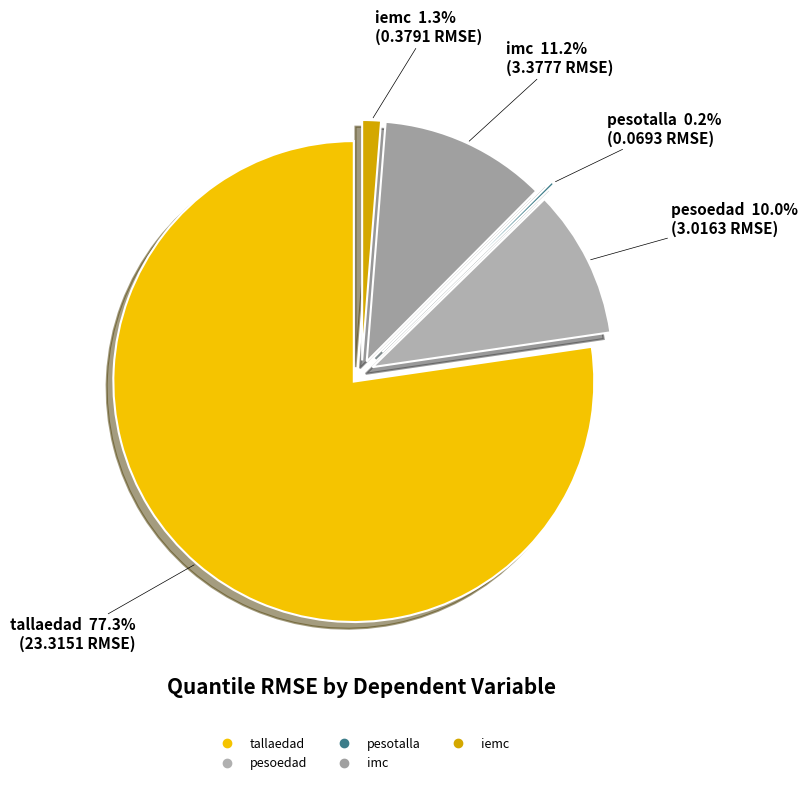

Is it true that imc is 11% of the pie?

True